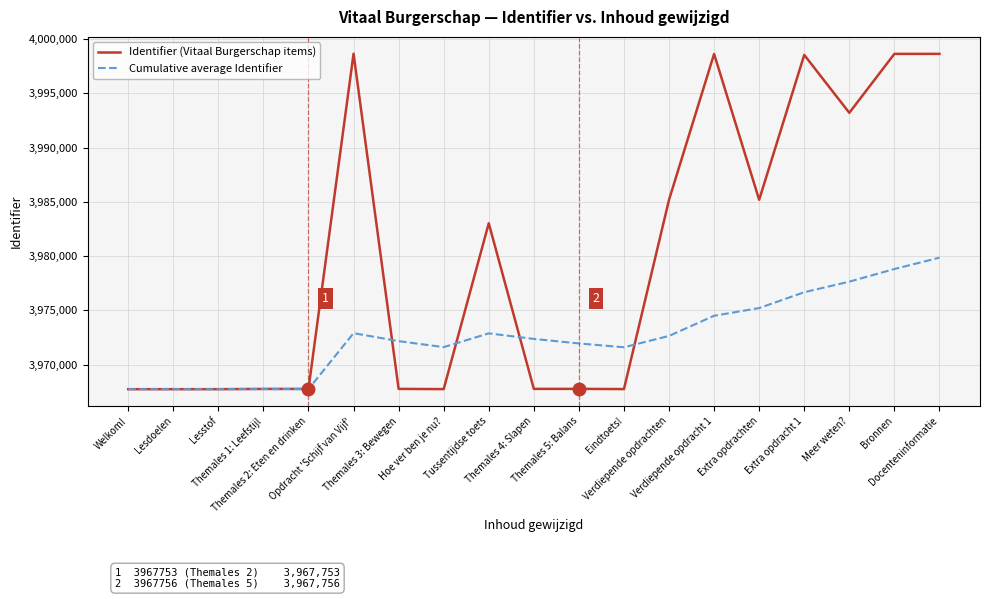

What is the minimum value for Cumulative average Identifier?

3967727.0